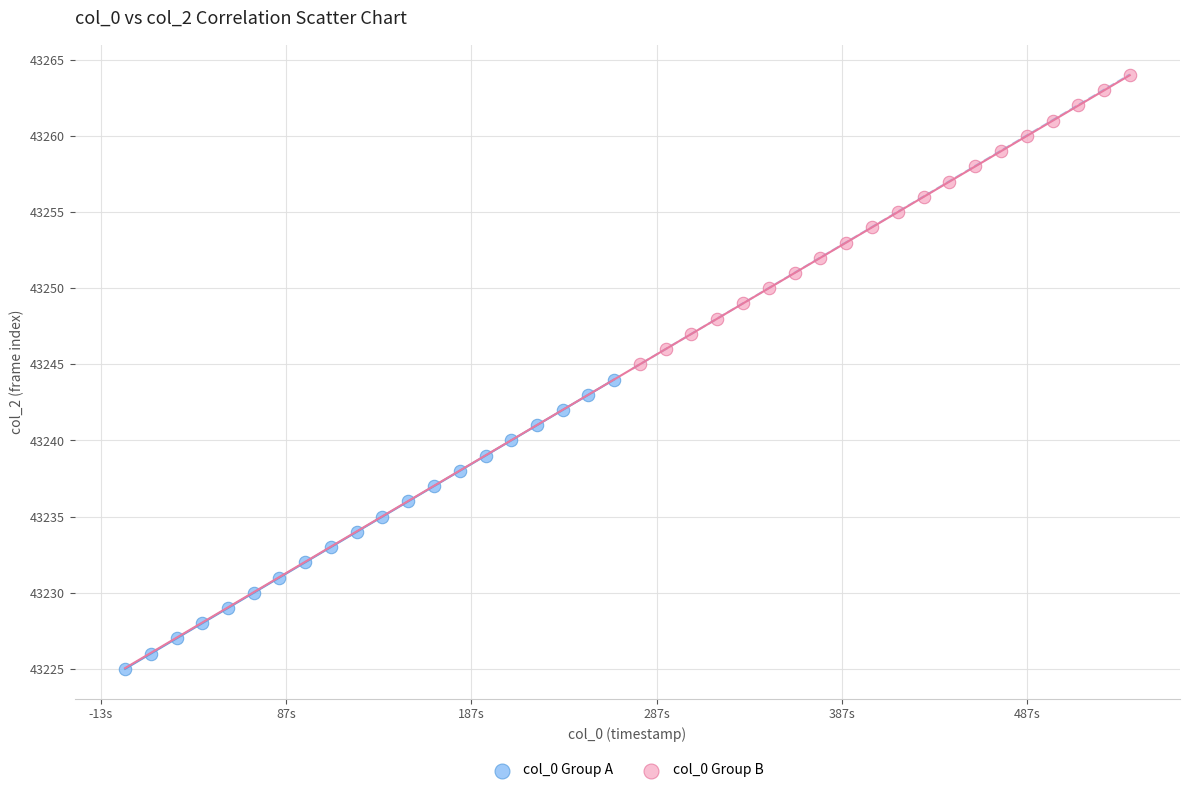

Which series contains the lowest Y value?

col_0 Group A